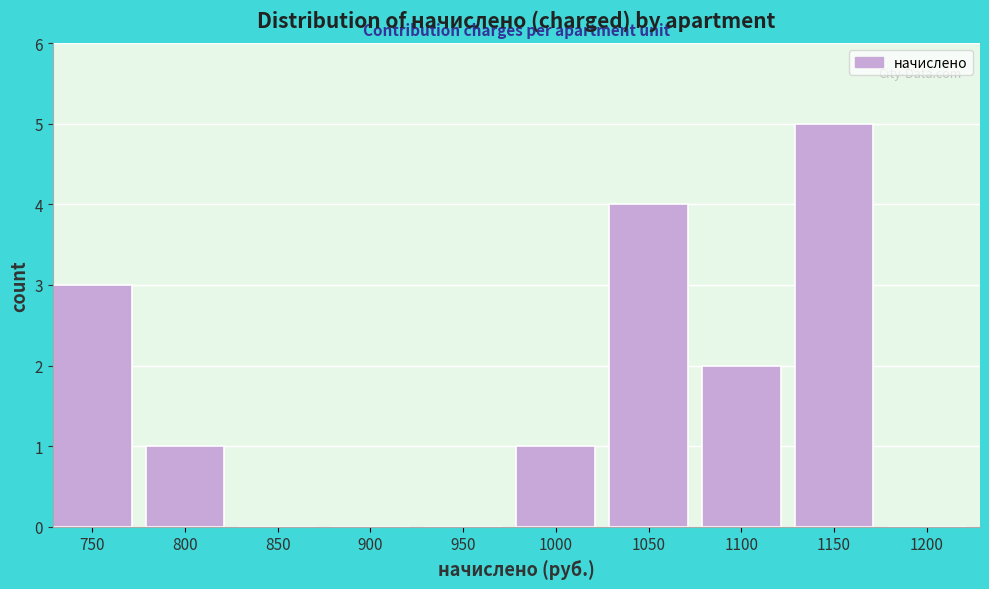

Reading left to right, list all the values displayed in this chart.

750=3	800=1	850=0	900=0	950=0	1000=1	1050=4	1100=2	1150=5	1200=0